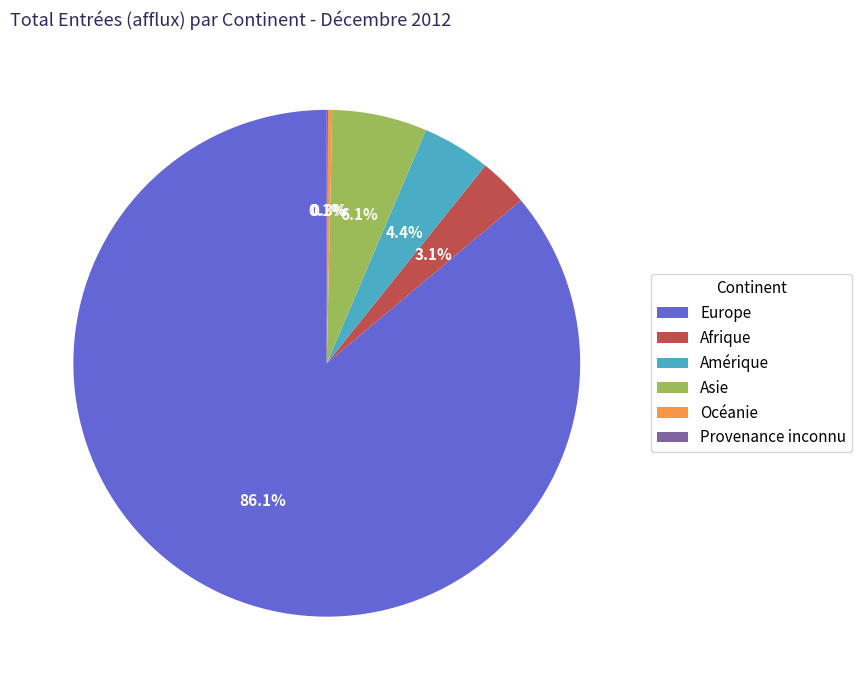

To the nearest percent, what is the difference between the largest and smallest slice percentages?

86%